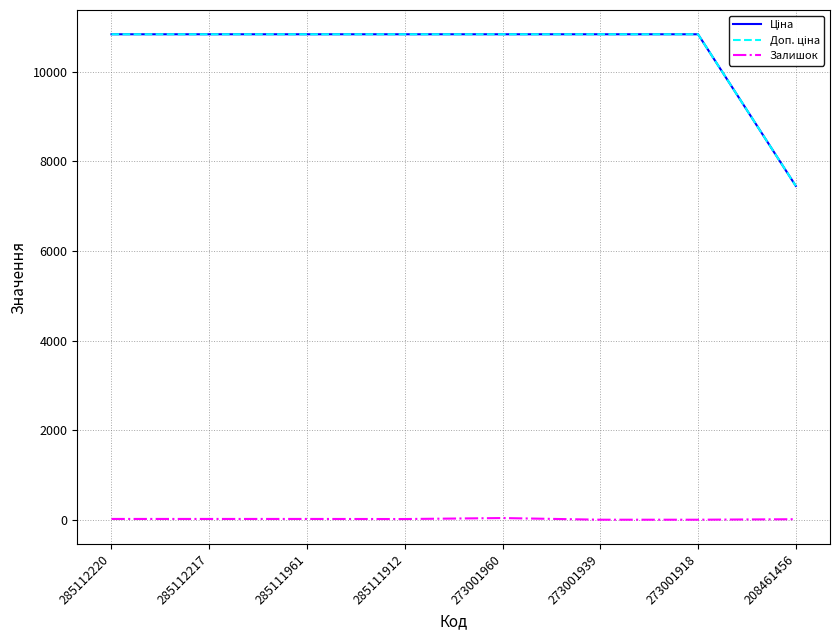

Does the chart display data point markers on the line(s)?

No